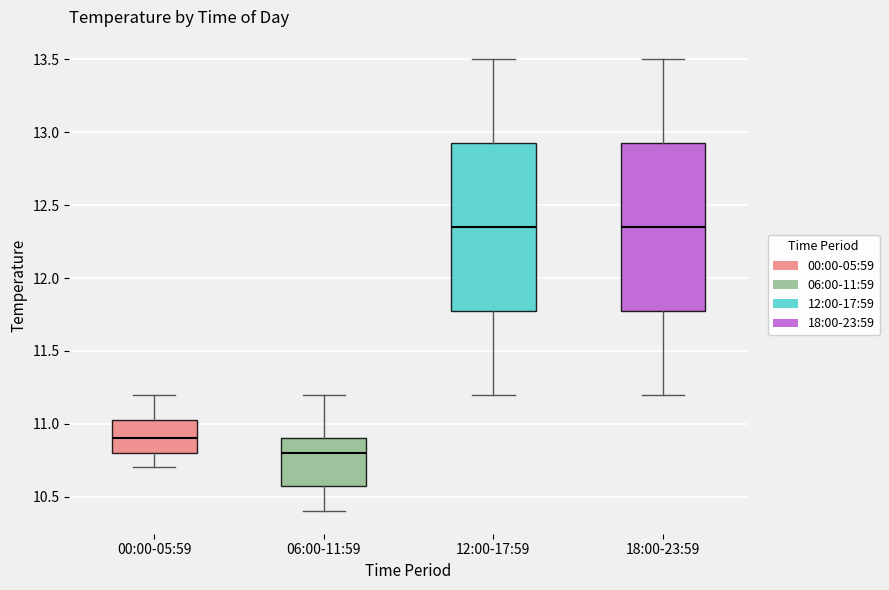

Which box has the lowest median line?

06:00-11:59